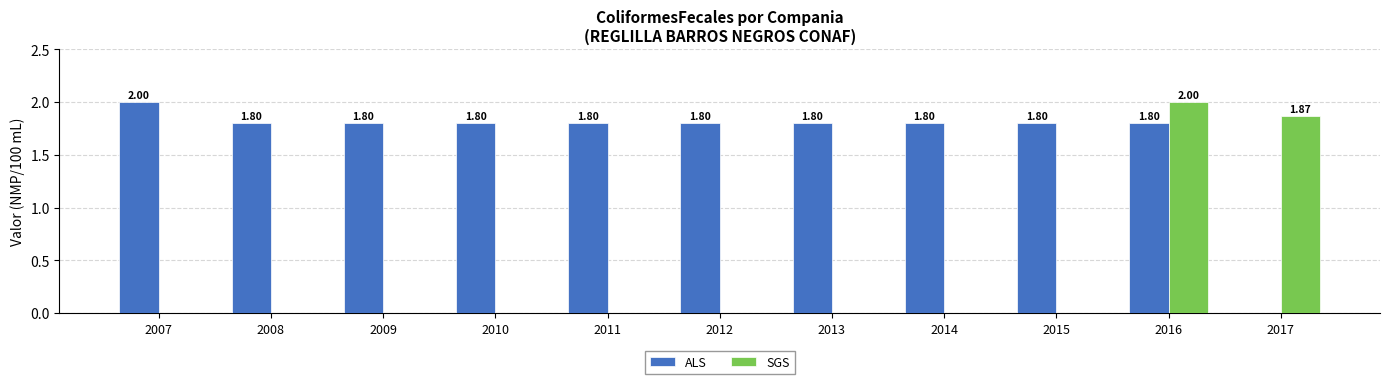

Between 2007 and 2016, which series saw the biggest shift?

SGS